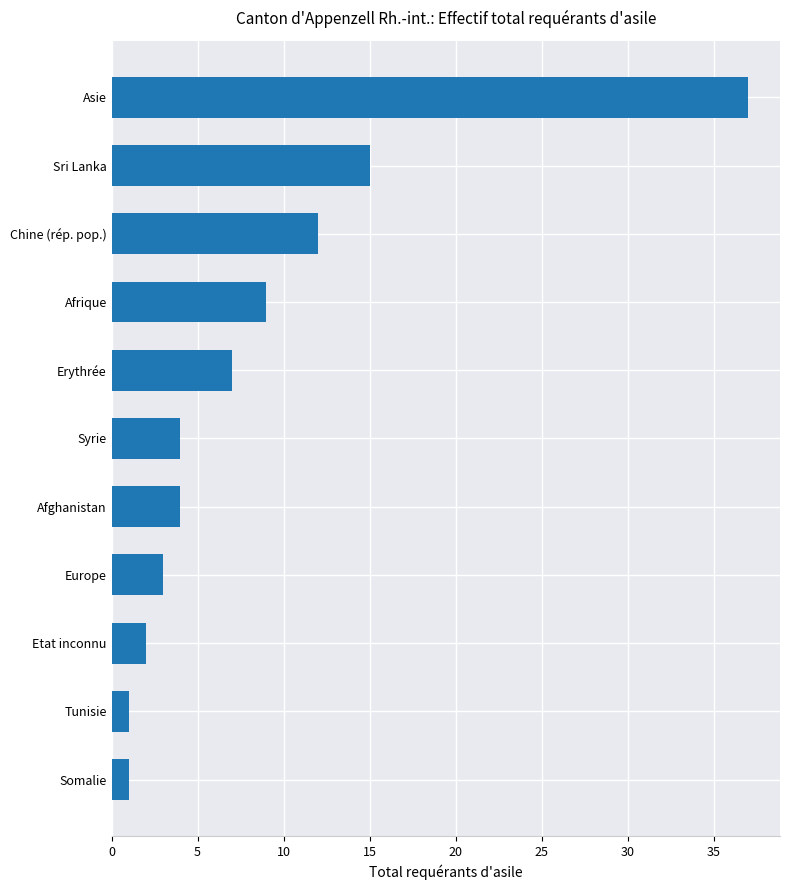

Is it true that the value at Afrique is 9?

True